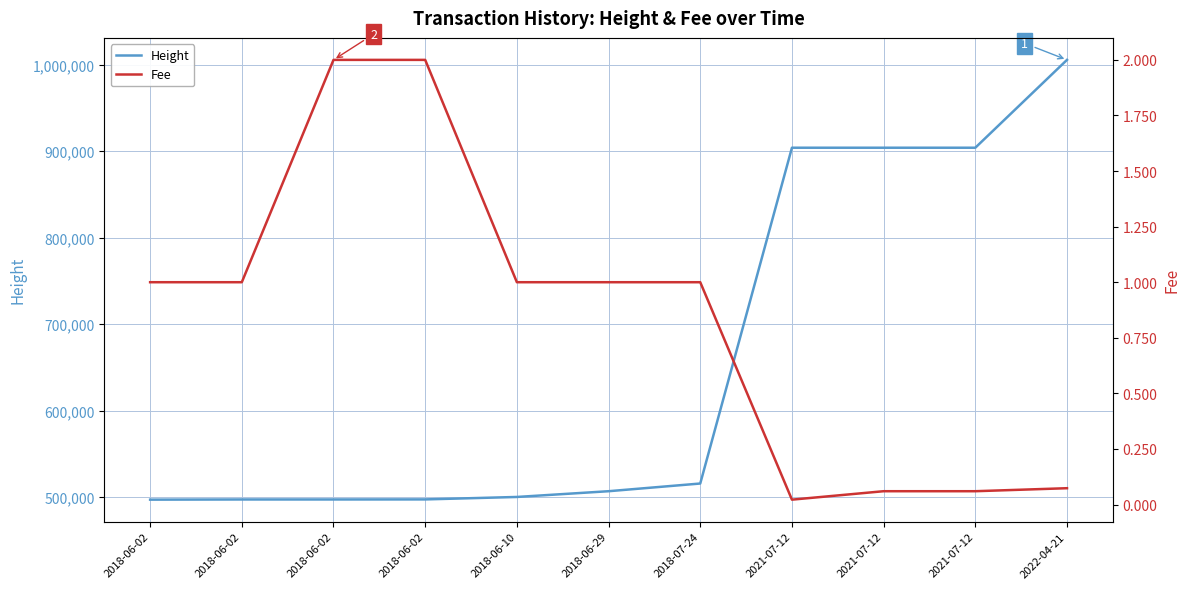

How many values in the Fee series are below 1?

4